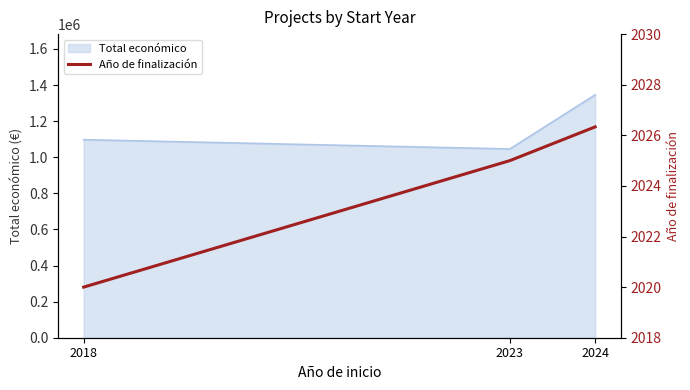

List the labels in order of value, smallest first.

2018, 2023, 2024